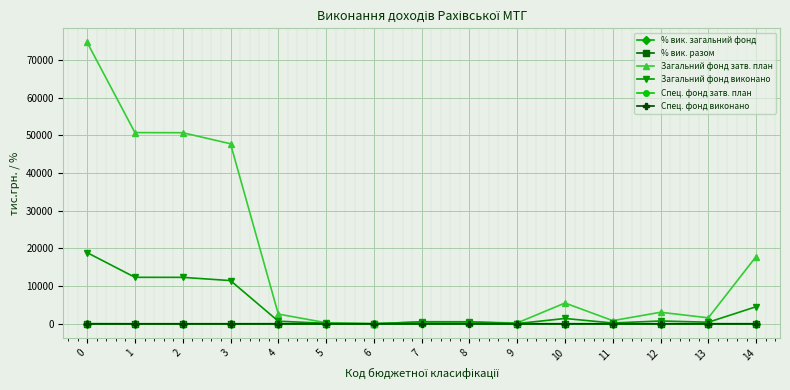

True or false: Загальний фонд виконано has a value of 24693.3 at 0.

False